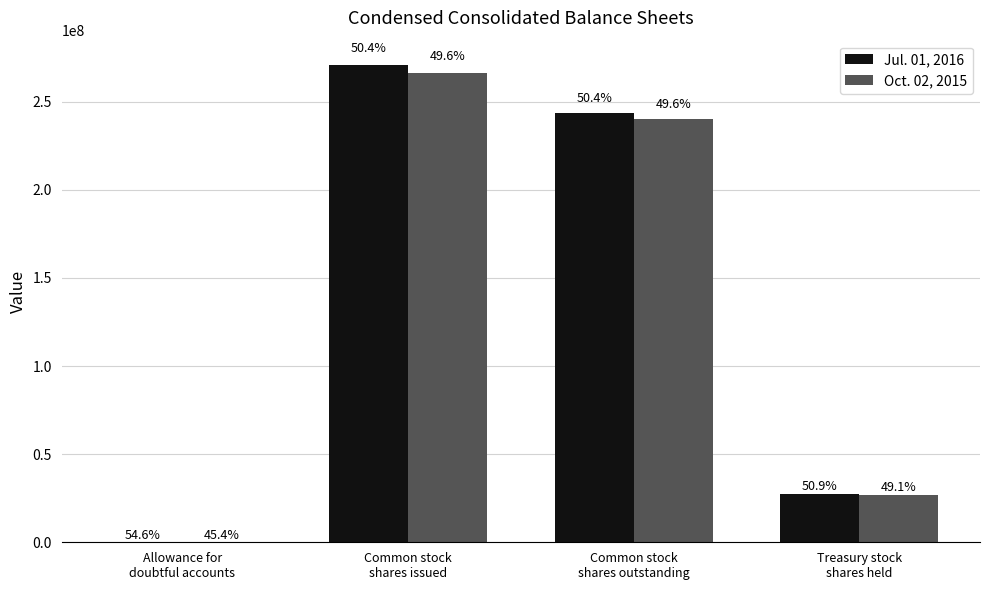

What are all the series names shown in the legend?

Jul. 01, 2016, Oct. 02, 2015